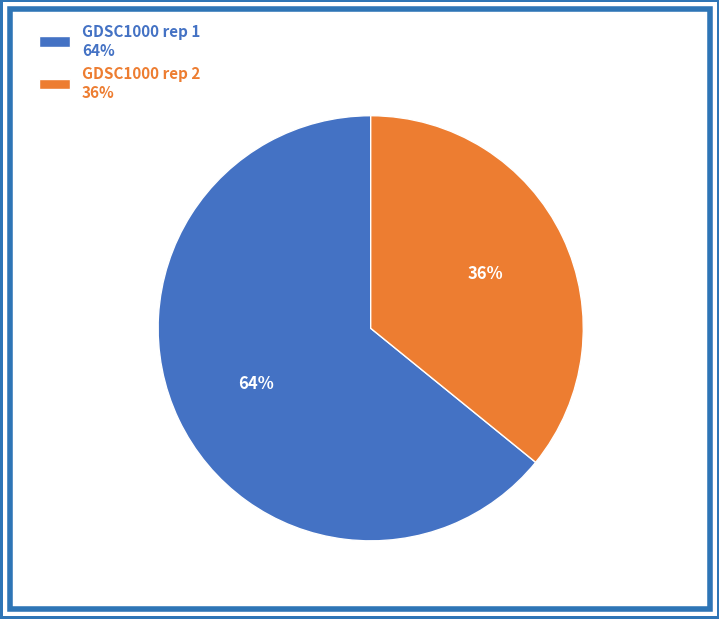

Rank the categories by value from lowest to highest.

GDSC1000 rep 2, GDSC1000 rep 1